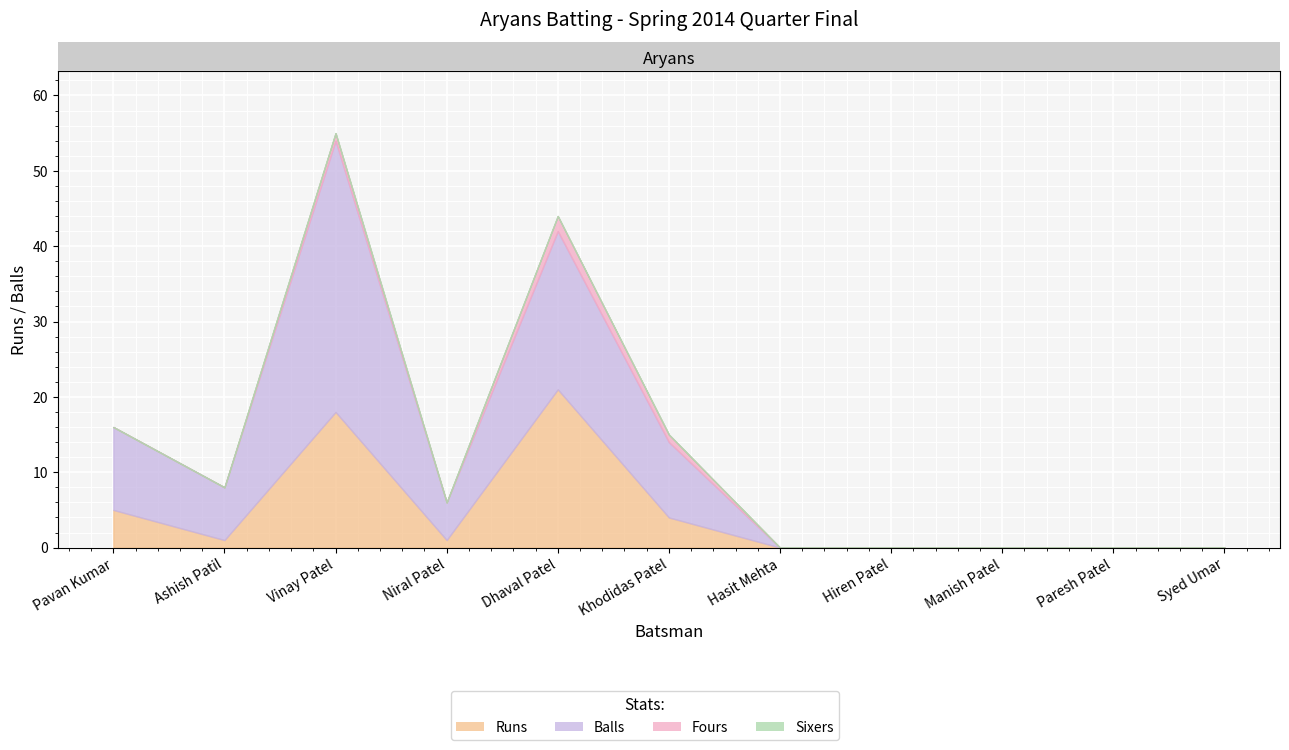

Reading left to right, extract all data points from this chart.

Runs: Pavan Kumar=5	Ashish Patil=1	Vinay Patel=18	Niral Patel=1	Dhaval Patel=21	Khodidas Patel=4	Hasit Mehta=0	Hiren Patel=0	Manish Patel=0	Paresh Patel=0	Syed Umar=0
Balls: Pavan Kumar=11	Ashish Patil=7	Vinay Patel=36	Niral Patel=5	Dhaval Patel=21	Khodidas Patel=10	Hasit Mehta=0	Hiren Patel=0	Manish Patel=0	Paresh Patel=0	Syed Umar=0
Fours: Pavan Kumar=0	Ashish Patil=0	Vinay Patel=1	Niral Patel=0	Dhaval Patel=2	Khodidas Patel=1	Hasit Mehta=0	Hiren Patel=0	Manish Patel=0	Paresh Patel=0	Syed Umar=0
Sixers: Pavan Kumar=0	Ashish Patil=0	Vinay Patel=0	Niral Patel=0	Dhaval Patel=0	Khodidas Patel=0	Hasit Mehta=0	Hiren Patel=0	Manish Patel=0	Paresh Patel=0	Syed Umar=0